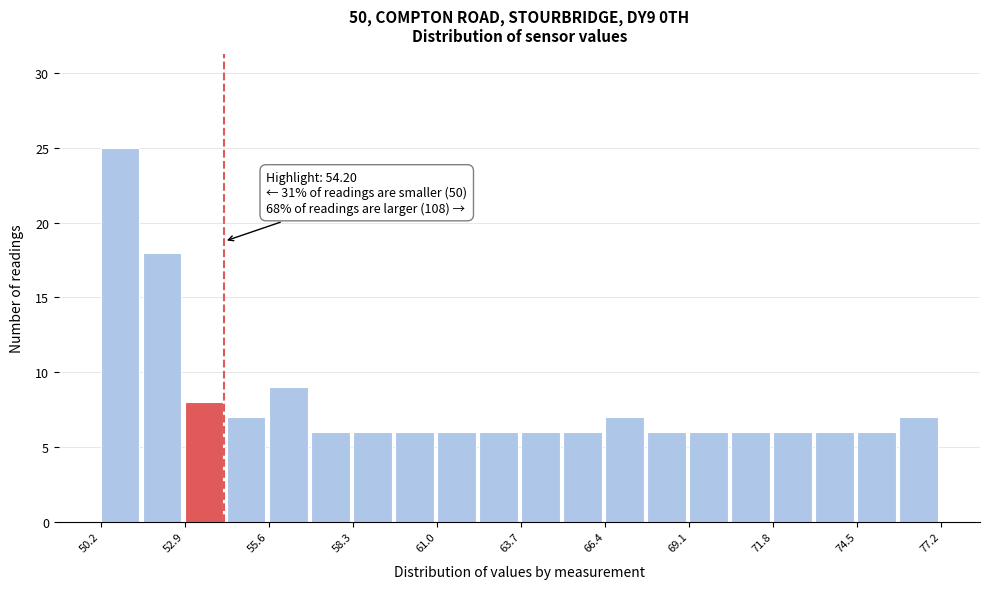

Read against the x-axis, roughly where is the centre of the tallest bar?

51.0